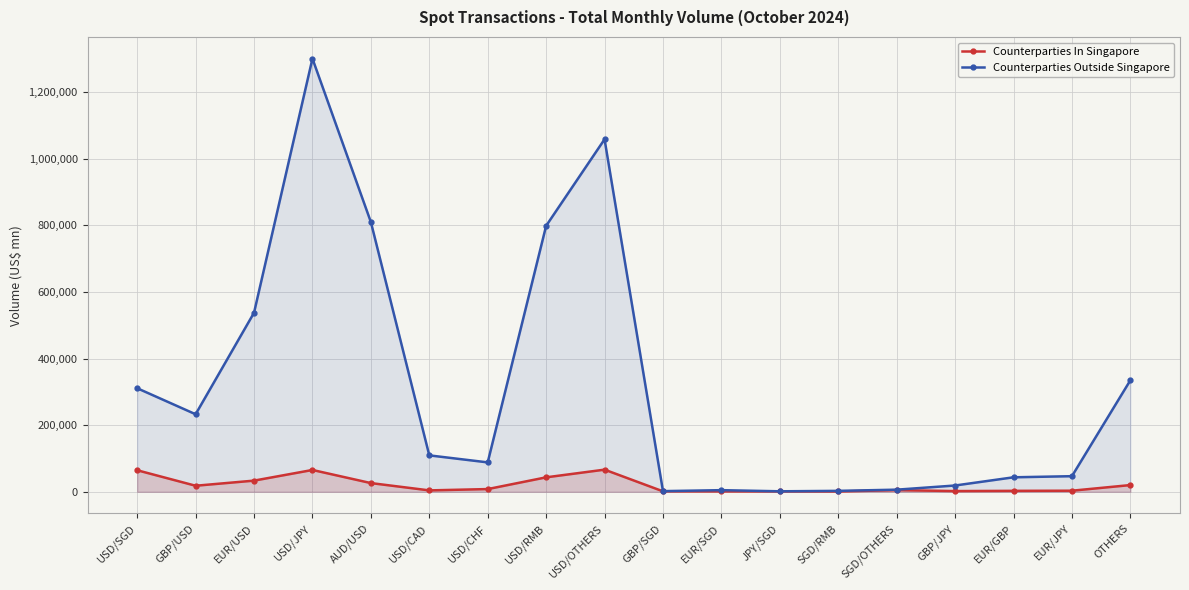

How many lines are shown in the chart?

2